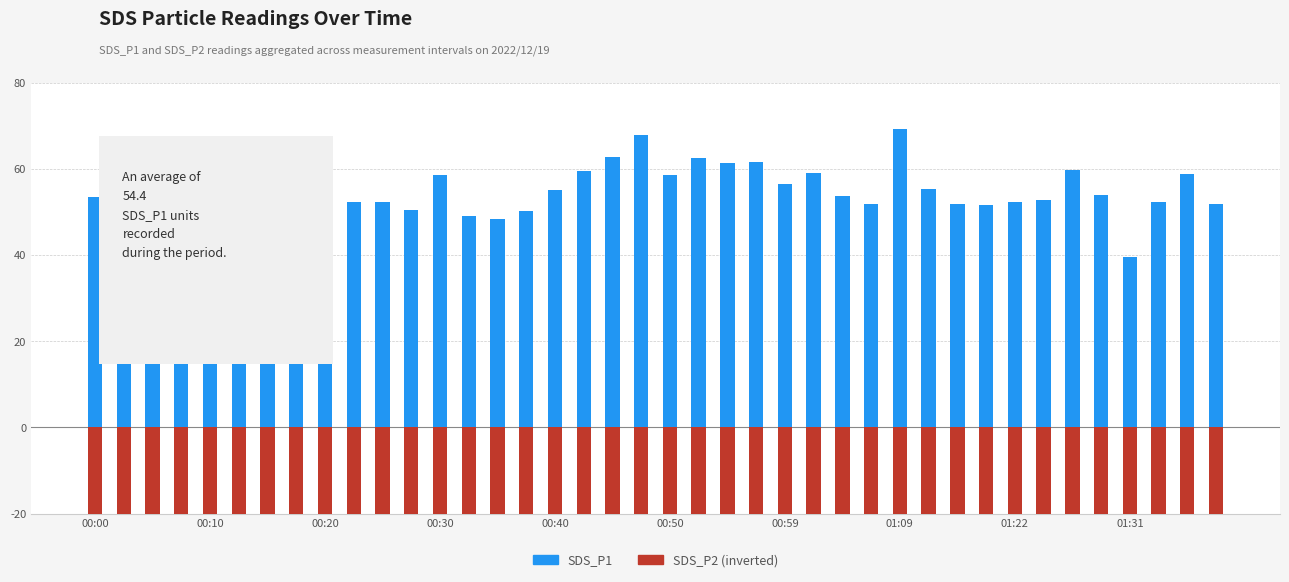

How many groups of bars are there?

40